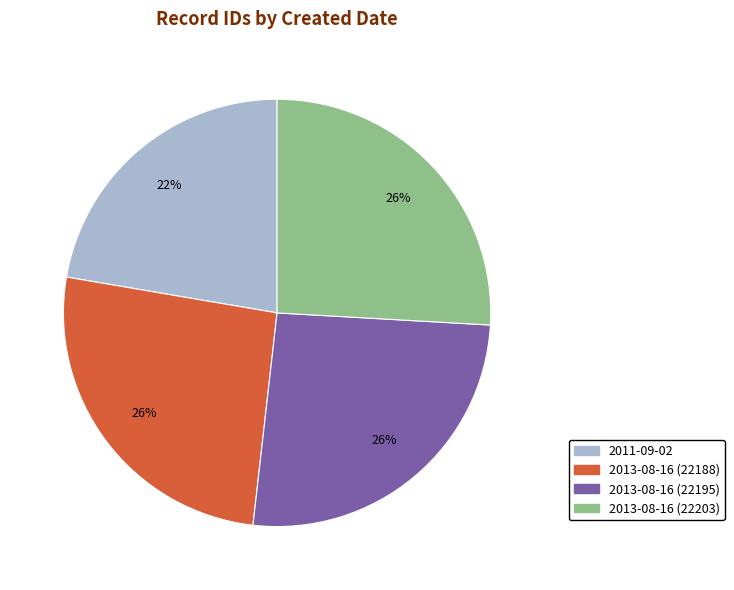

Is 2013-08-16 (22188) the majority of the pie?

No